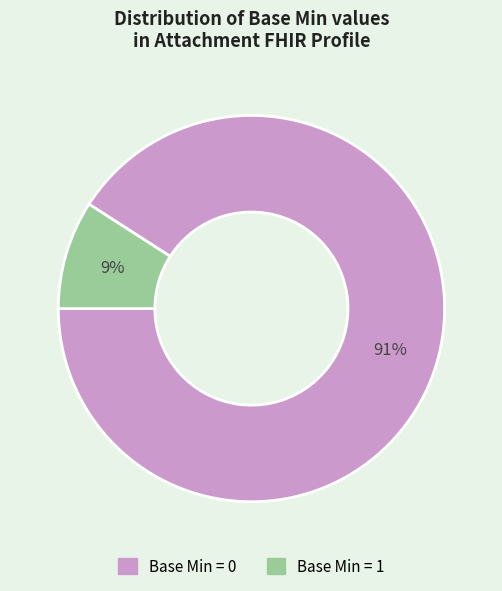

To the nearest percent, what is the difference between the largest and smallest slice percentages?

82%